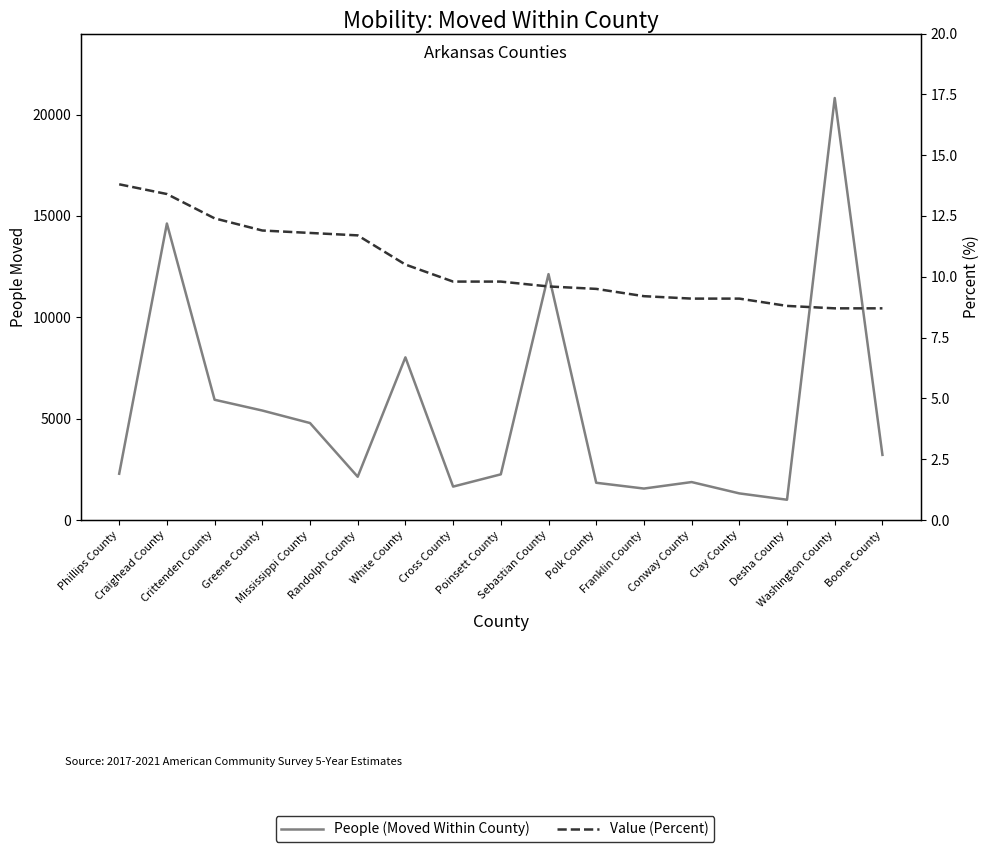

At Phillips County, list the series in order from smallest to largest.

Value (Percent), People (Moved Within County)